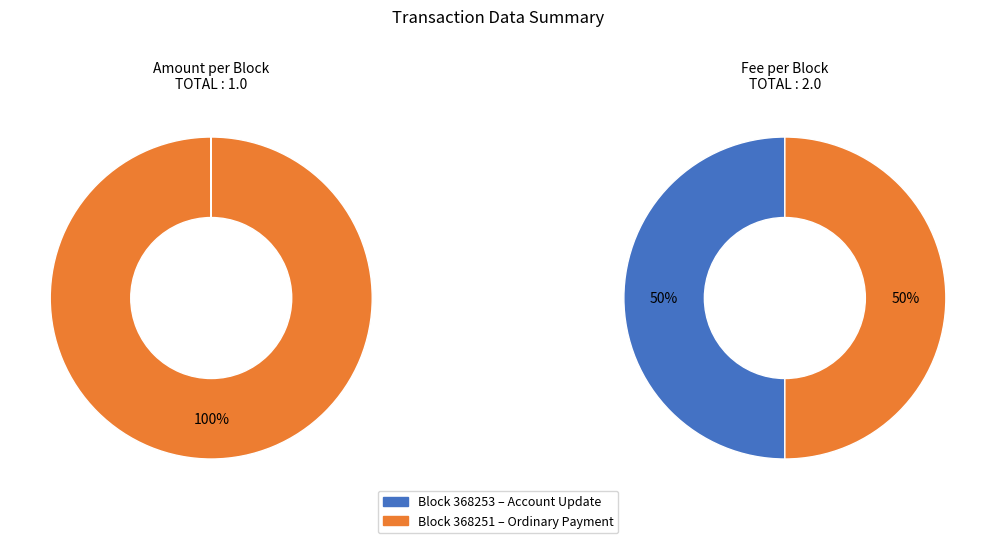

How much of the chart is everything except 368253?

100.0%